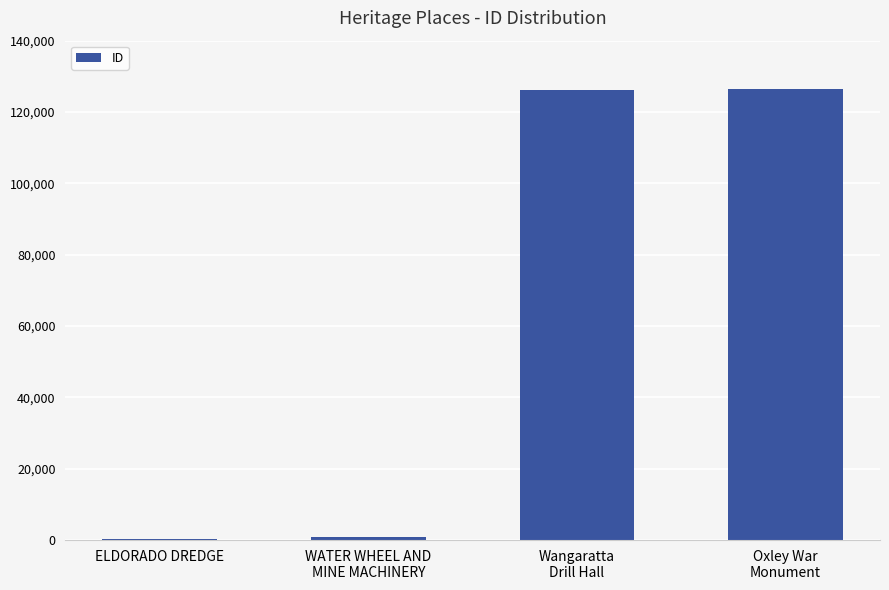

How many distinct data groups are displayed?

1